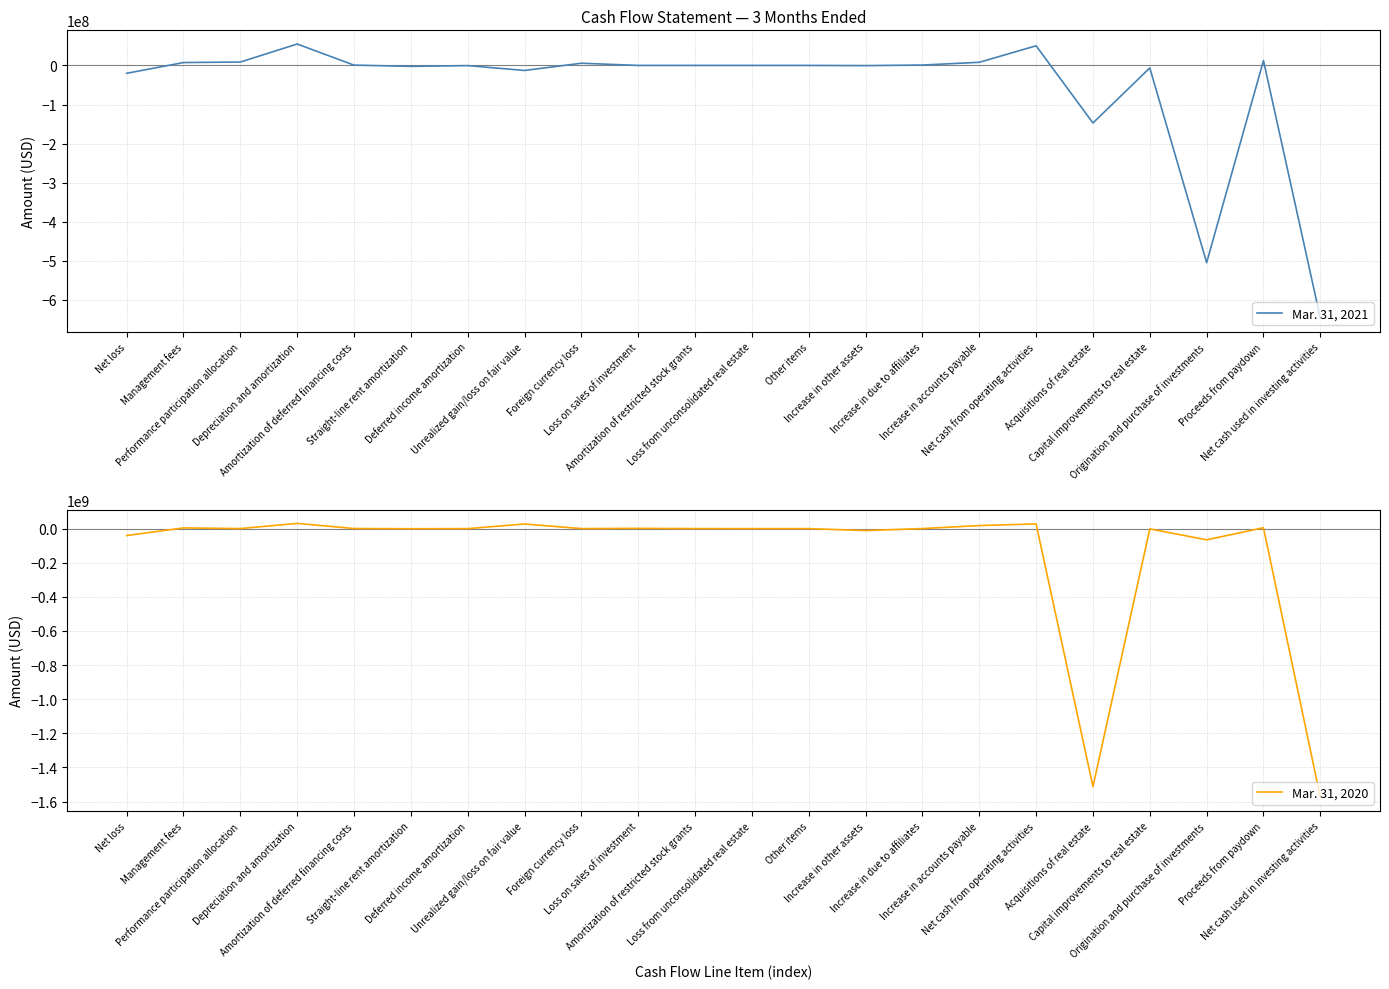

What position from the right is Loss from unconsolidated real estate?

11